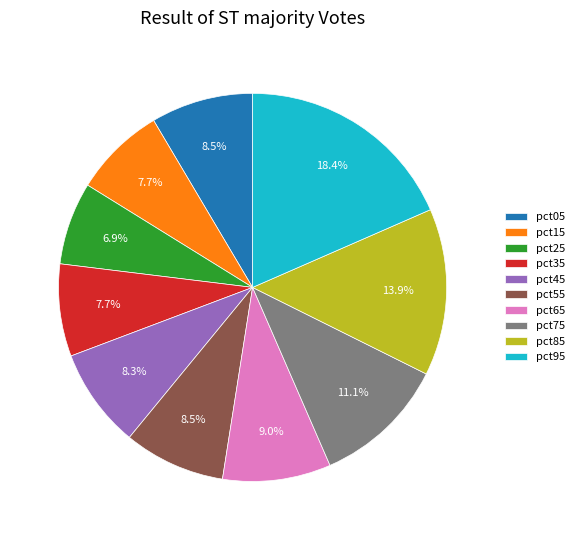

How many segments does this pie chart have?

10